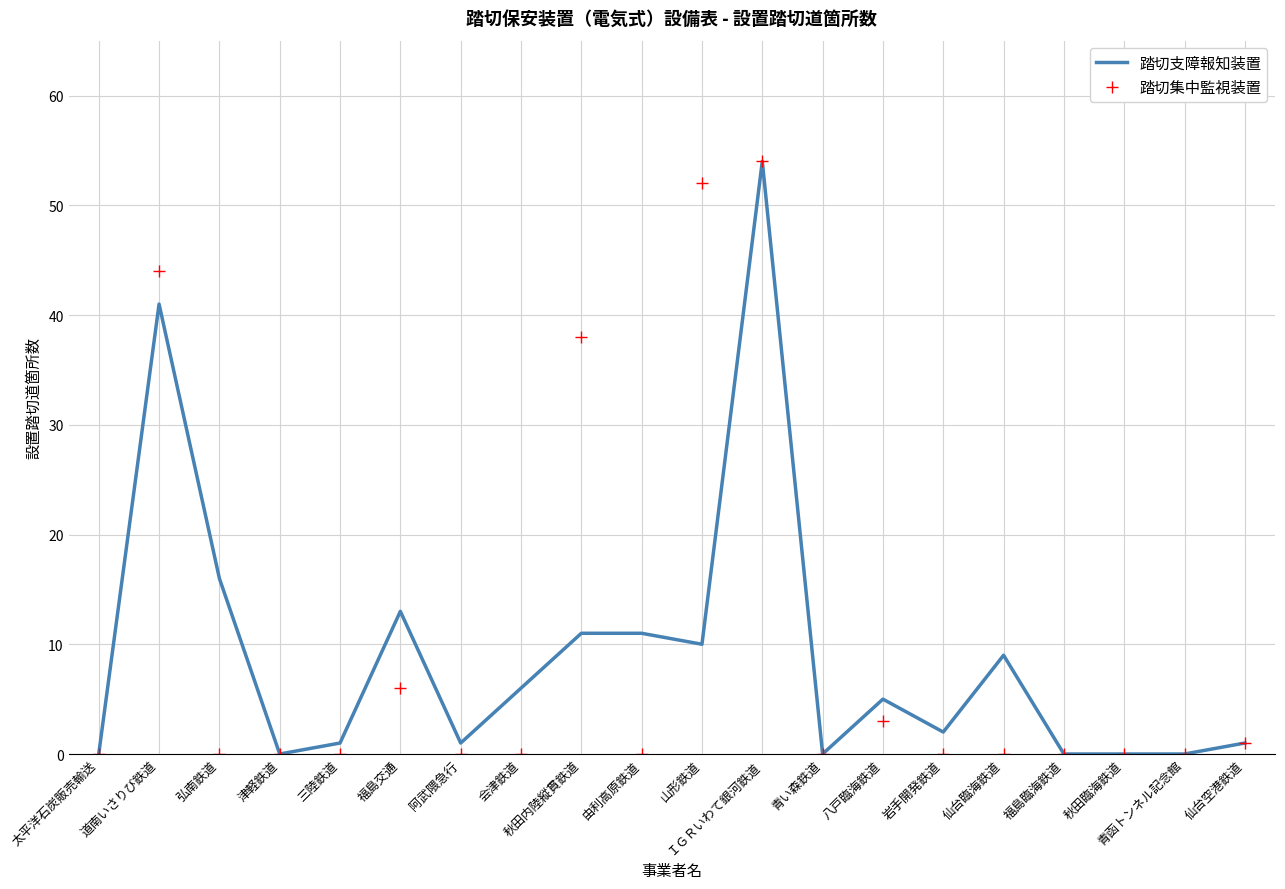

Is the value of 踏切支障報知装置 at 阿武隈急行 greater than the value of 踏切集中監視装置 at 八戸臨海鉄道?

No